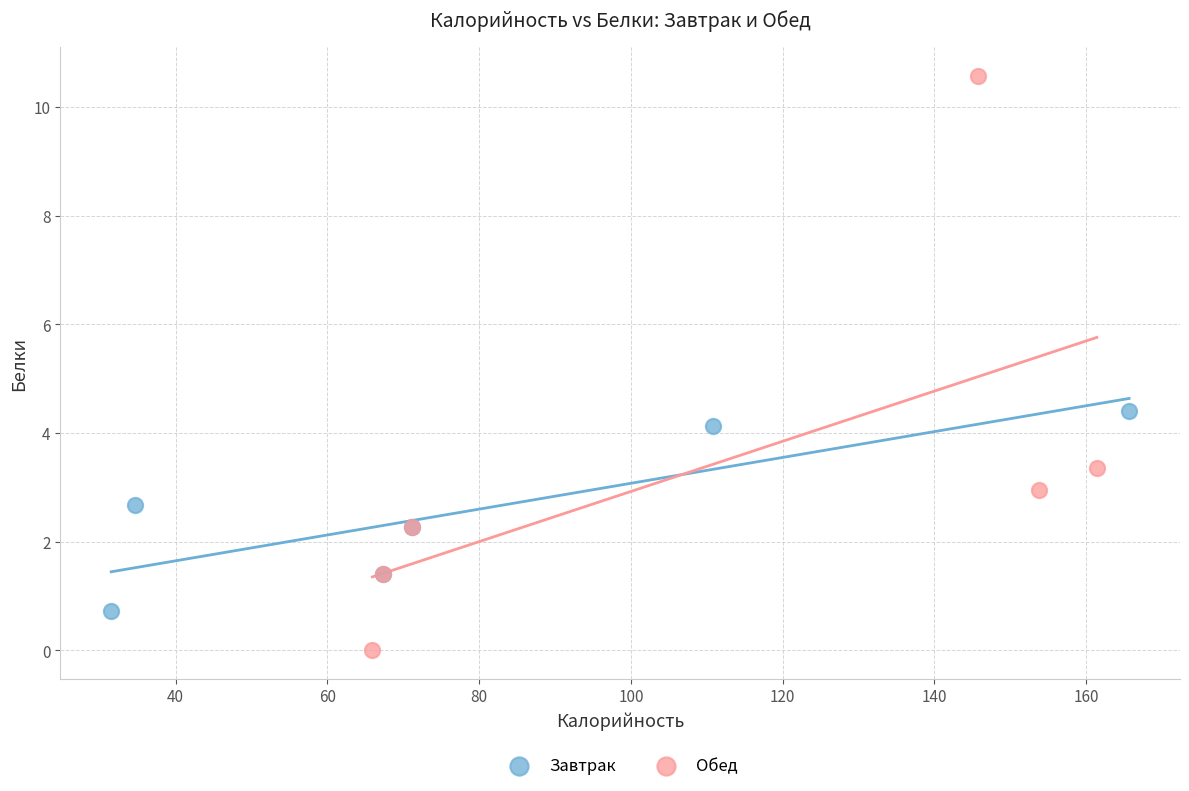

Which series has the widest spread of Y values?

Обед